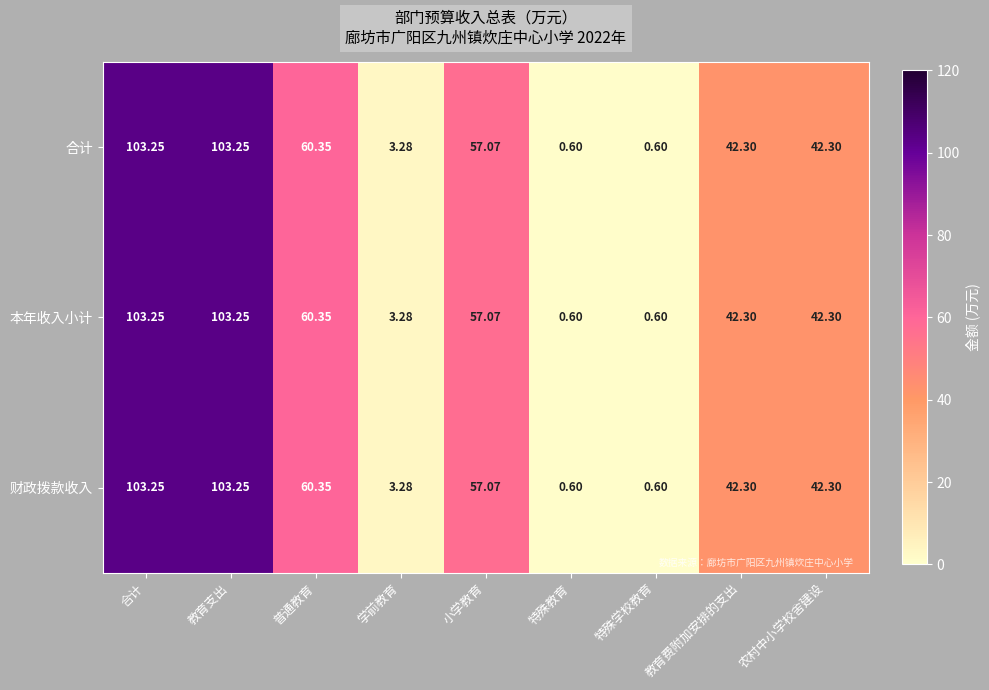

At which label is 合计 closest to 51?

小学教育